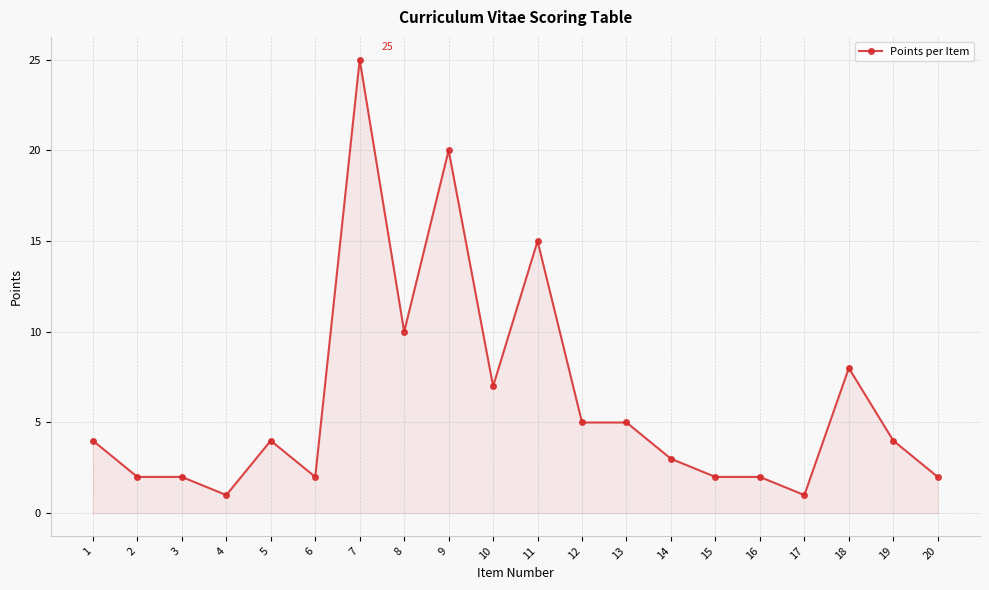

What is the maximum value shown in the chart?

25